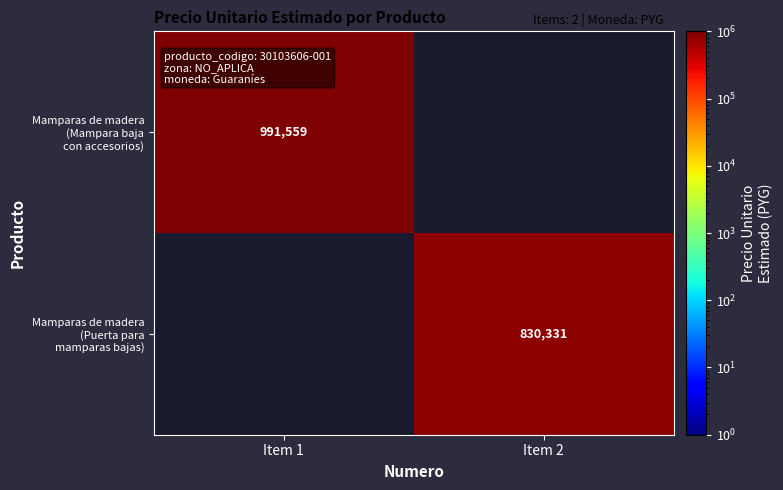

Is the value of Mamparas de madera (Puerta para mamparas bajas) at Item 2 greater than the value of Mamparas de madera (Mampara baja con accesorios) at Item 1?

No